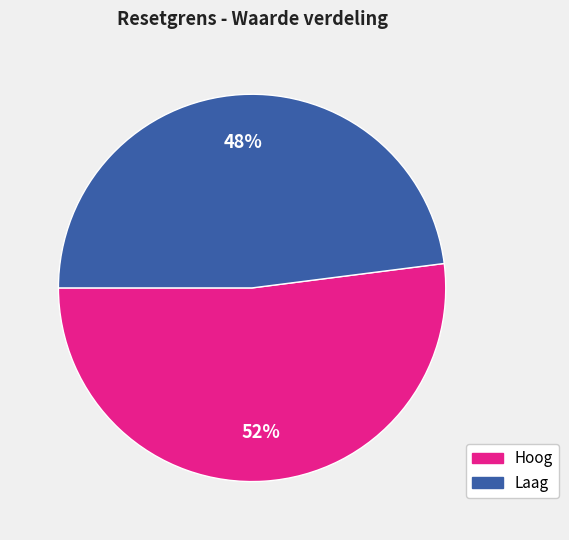

To the nearest percent, what is the average slice percentage?

50%